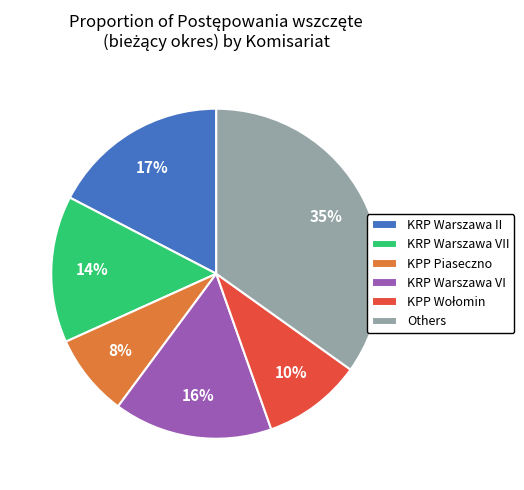

To the nearest percent, what is the difference between the largest and smallest slice percentages?

27%